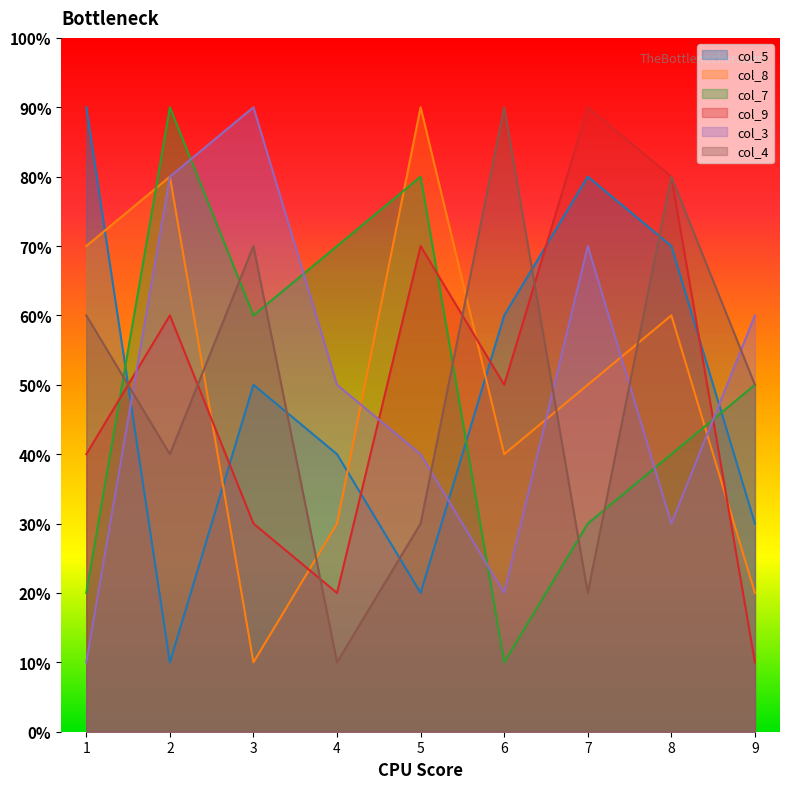

Which series changed the most between 1 and 9?

col_5